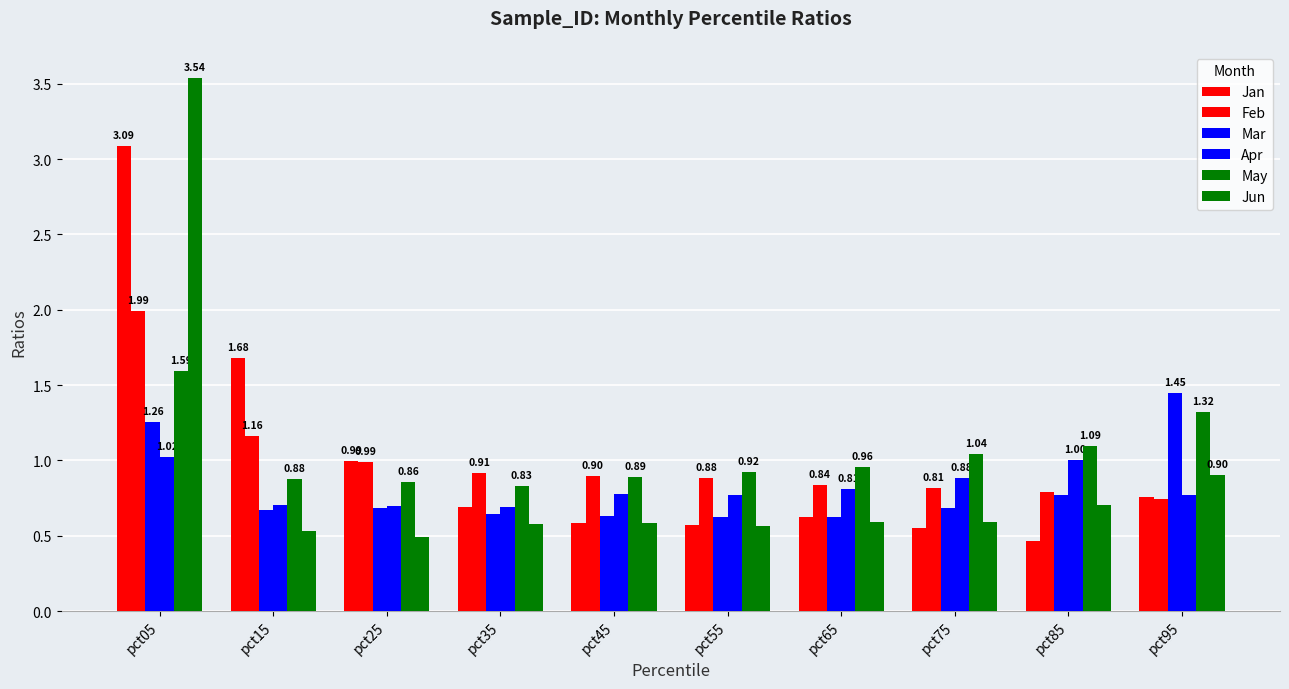

How many bars are there in each group?

6